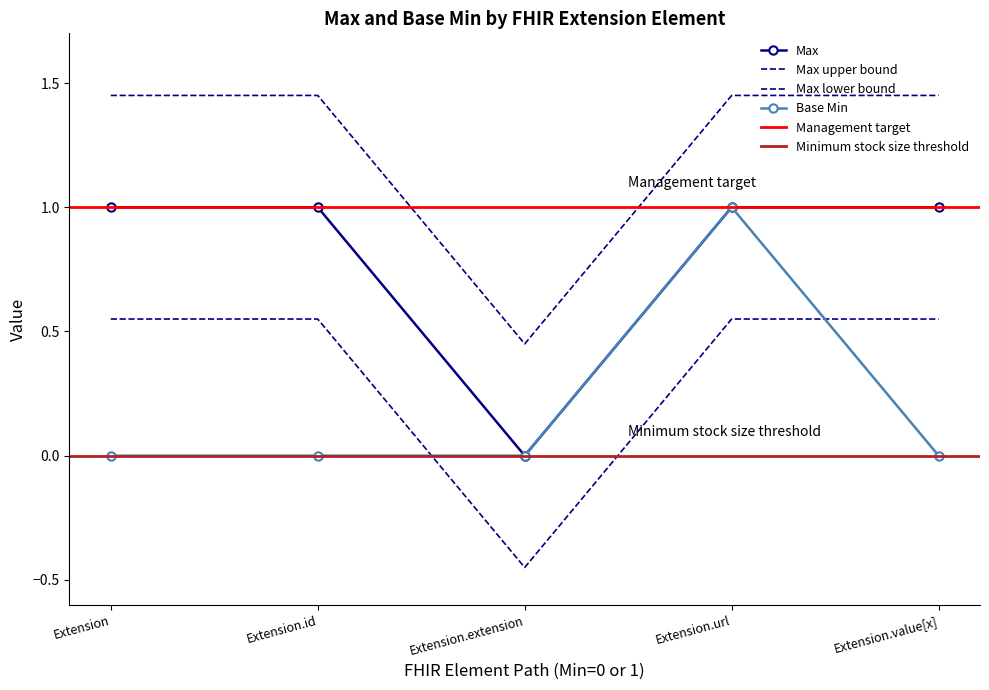

True or false: Max and Base Min intersect in this chart.

False